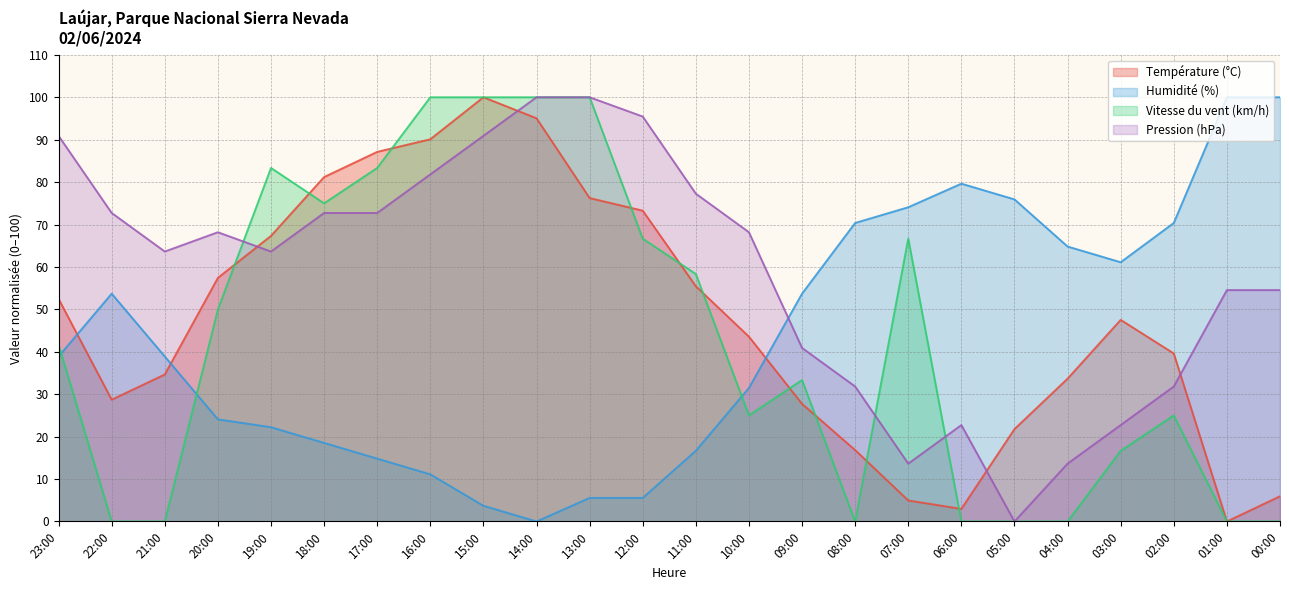

True or false: Température (°C) has more than 2 points higher than both neighbors.

False